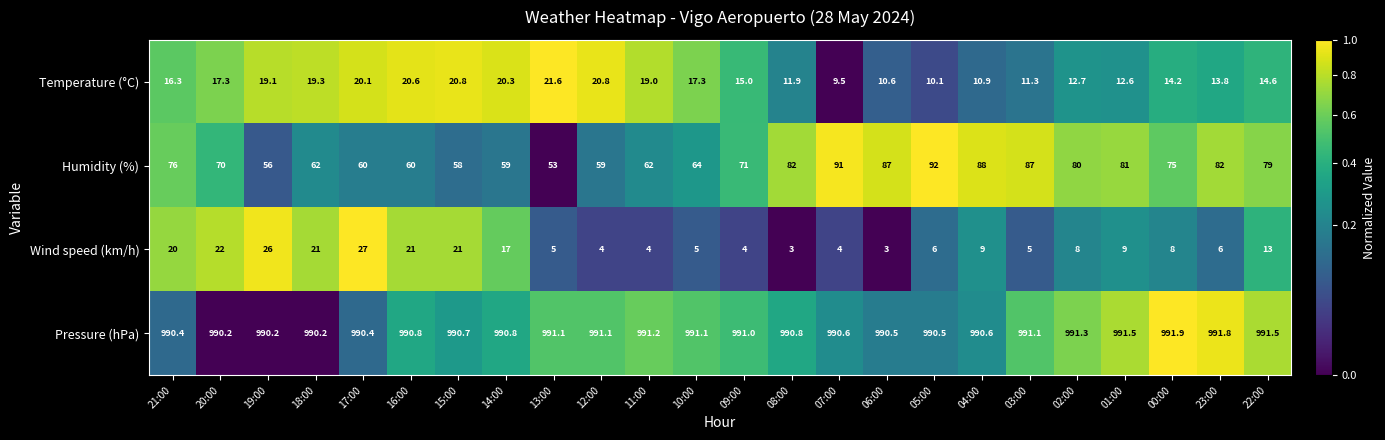

The Humidity (%) series shows 91.9 at 19:00. True or false?

False